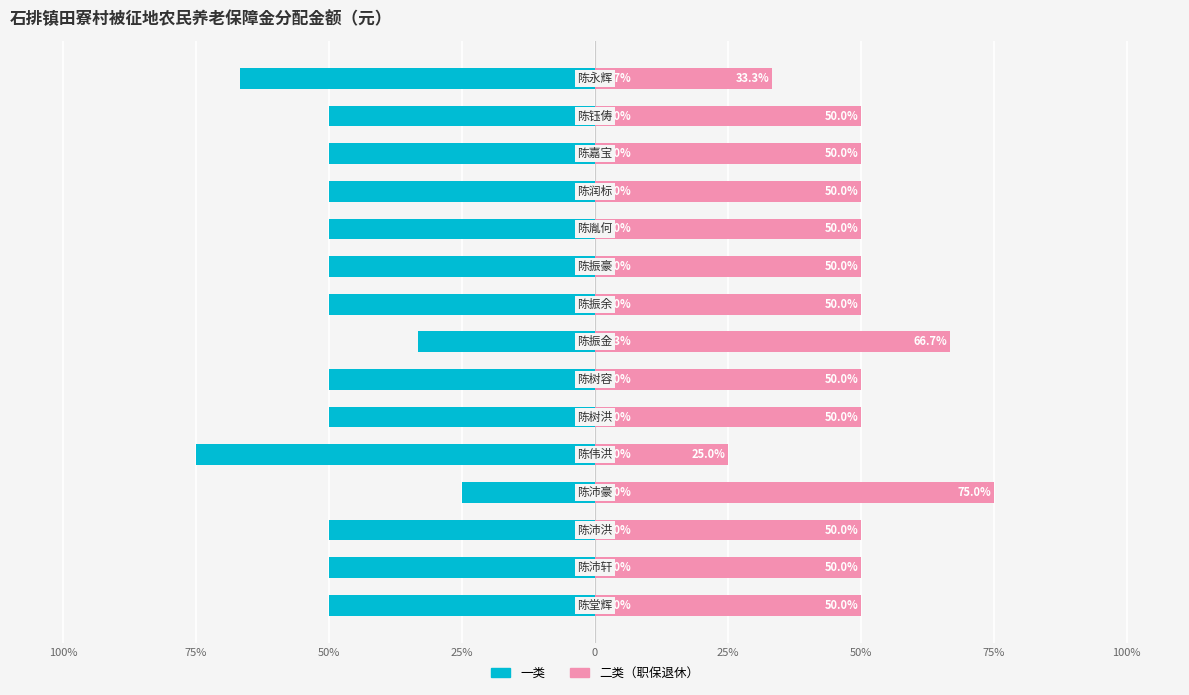

List the series in order of their peak value, highest first.

二类（职保退休）, 一类